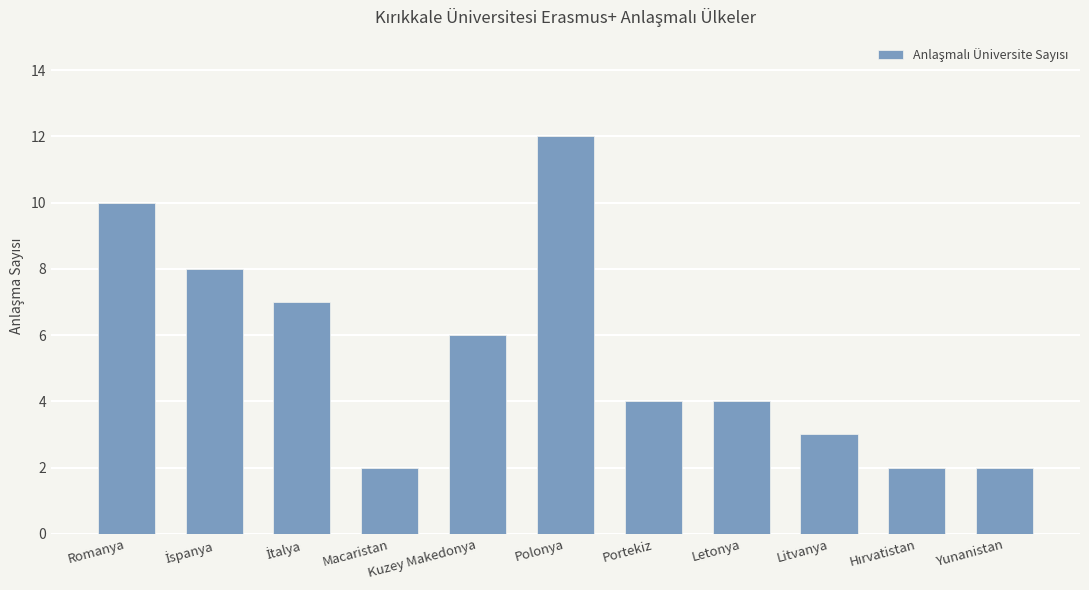

Between Letonya and Litvanya, which is larger?

Letonya